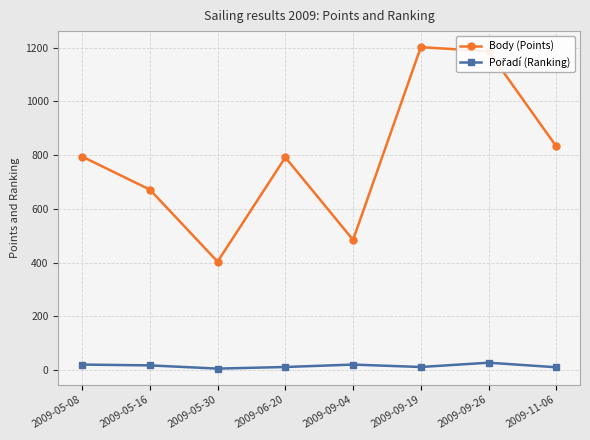

Is it true that Body (Points) equals 404 at 2009-05-30?

True